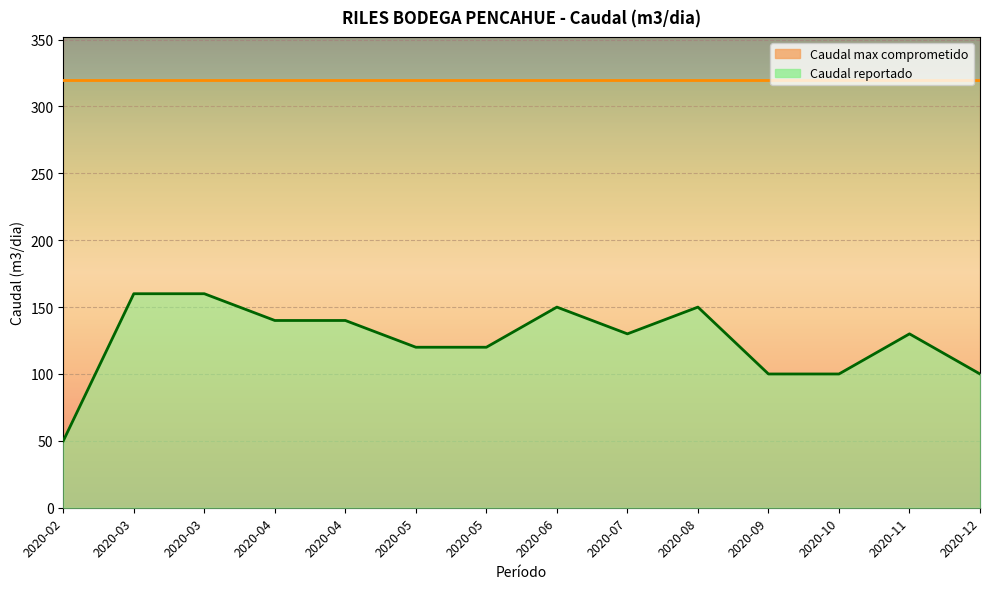

What is the value of the 3rd point from the left?

160